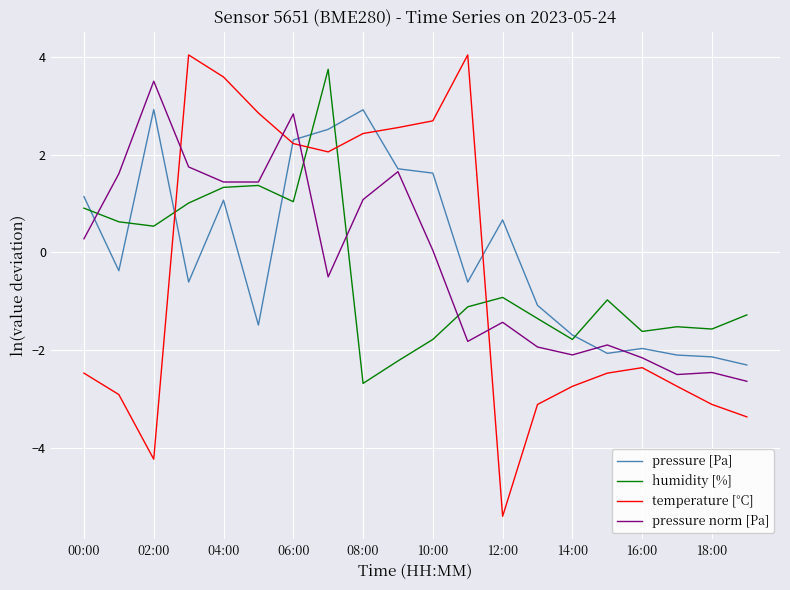

How many positive values does the humidity [%] series have?

8